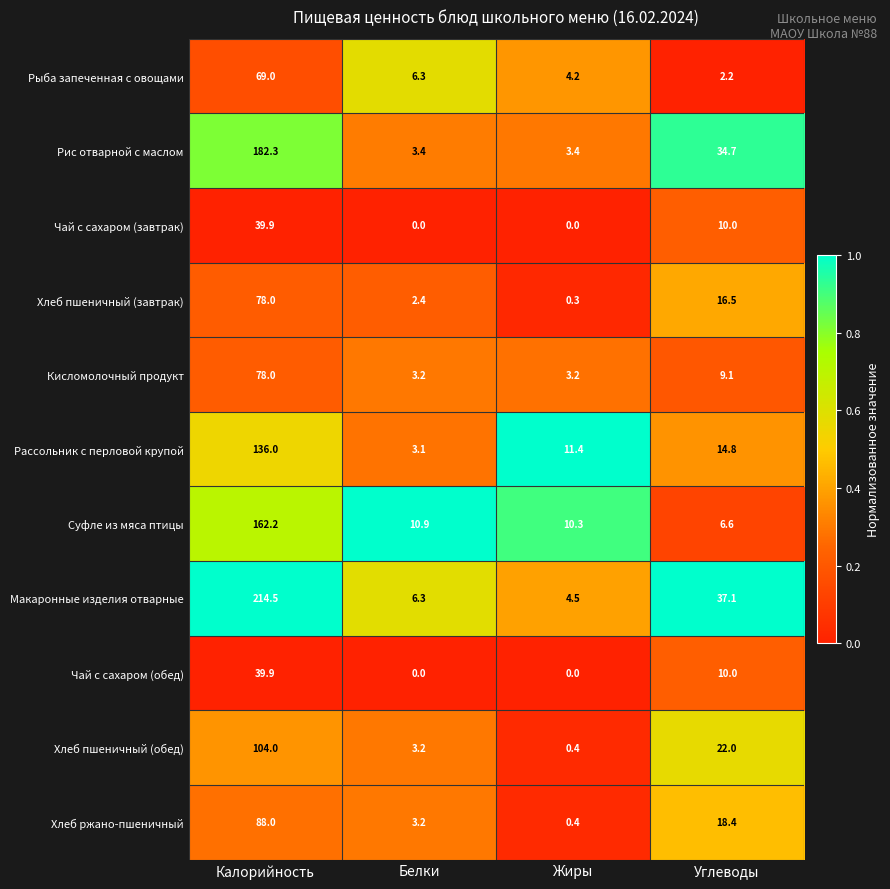

At which category is the sum across all series the highest?

Калорийность